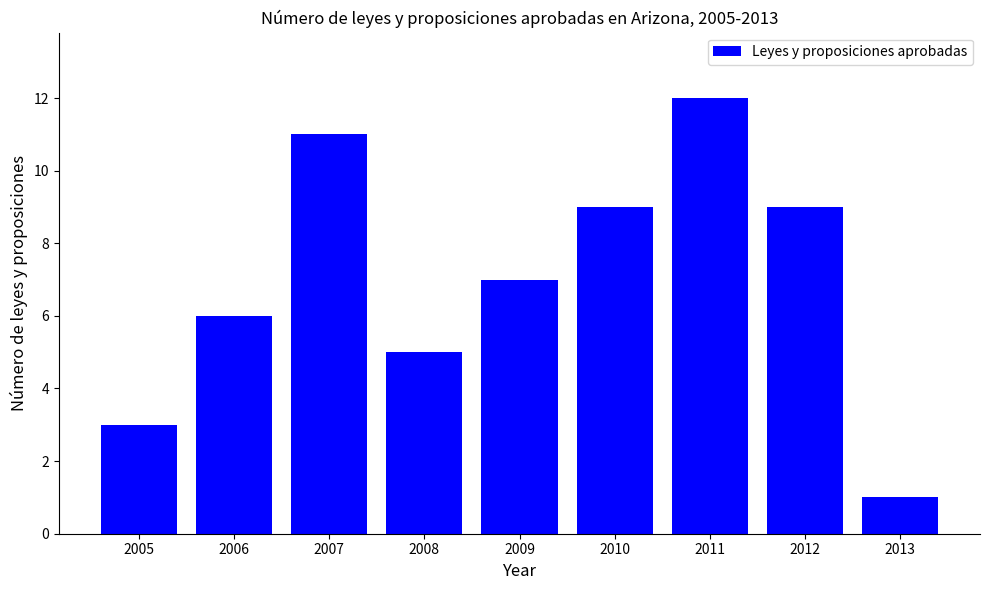

What is the value of the 9th bar from the left?

1